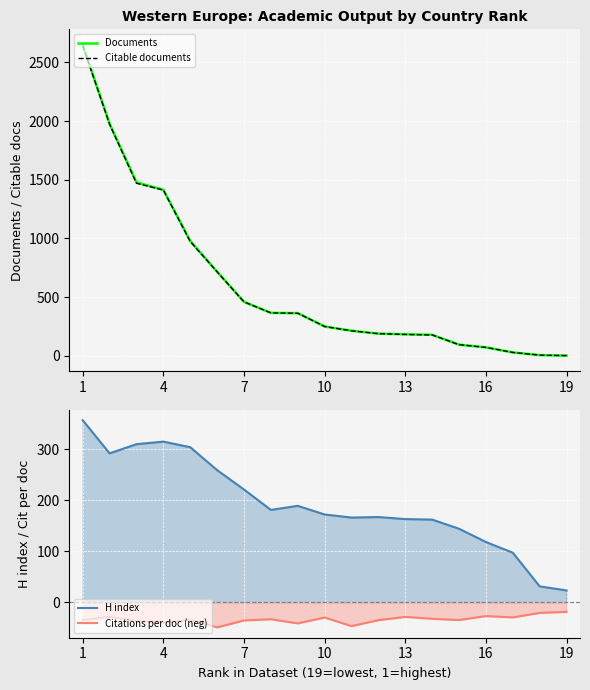

True or false: Documents has more than 2 interior local peaks.

False